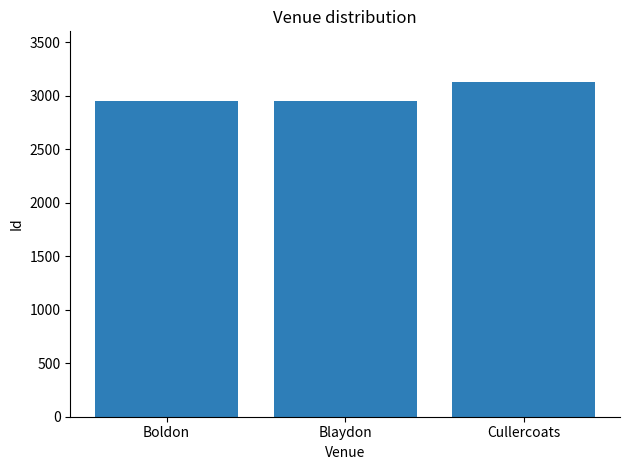

The value at Cullercoats is 3132. True or false?

True